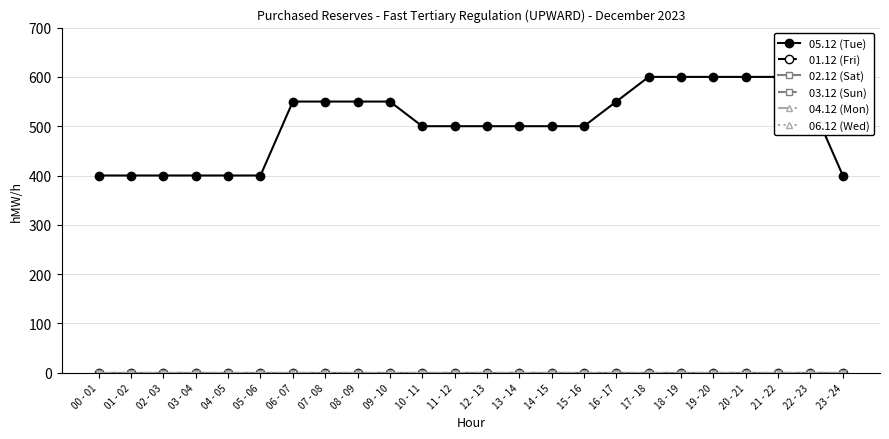

At 09 - 10, list the series in order from smallest to largest.

01.12 (Fri), 02.12 (Sat), 03.12 (Sun), 04.12 (Mon), 06.12 (Wed), 05.12 (Tue)